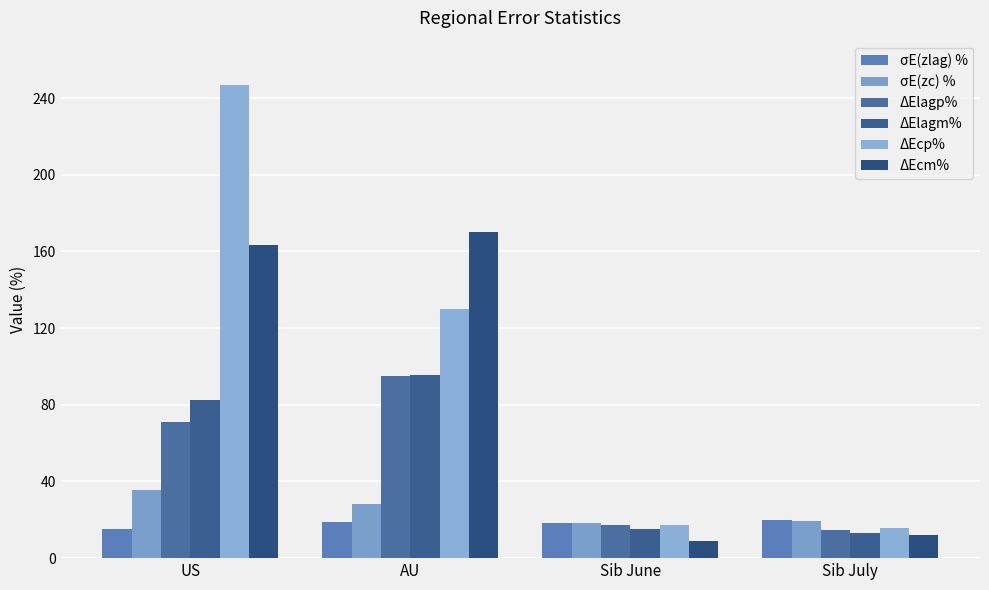

Reading left to right, list all the values displayed in this chart.

σE(zlag) %: 15.1	18.8	18.2	19.7
σE(zc) %: 35.5	28.1	18.1	19.6
ΔElagp%: 71.3	94.8	17.3	14.9
ΔElagm%: 82.3	95.4	14.9	13.1
ΔEcp%: 246.9	130.2	17.4	15.5
ΔEcm%: 163.5	170.4	8.8	12.1